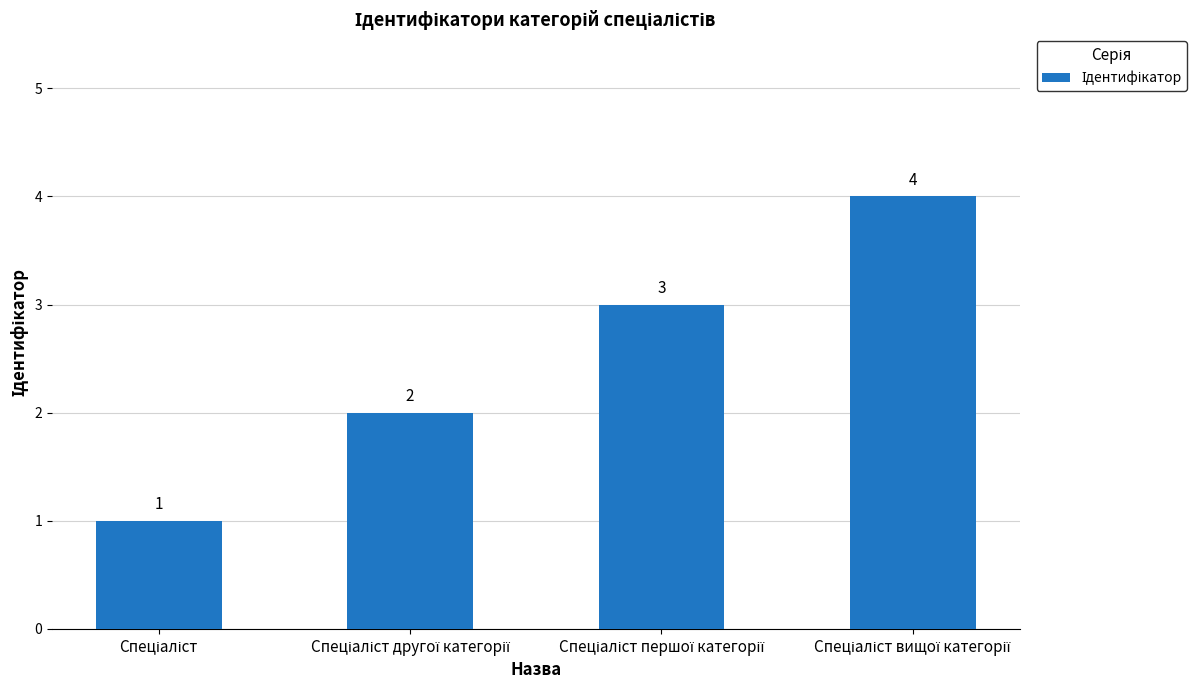

How many values are between 2 and 4?

3